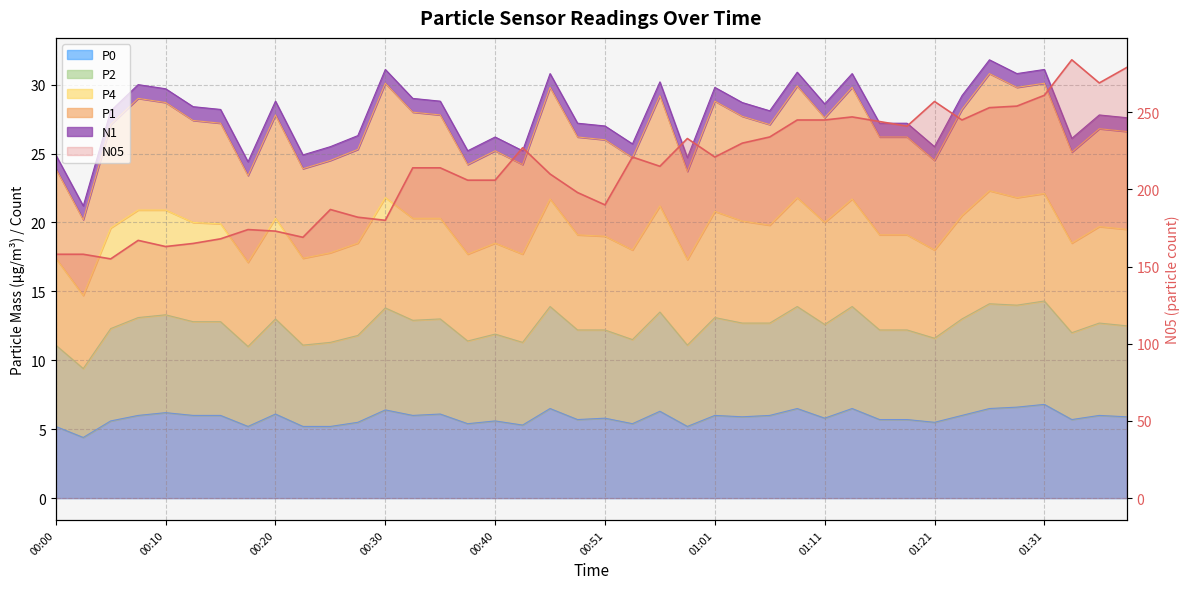

At which category does the chart reach its peak across all series?

01:34